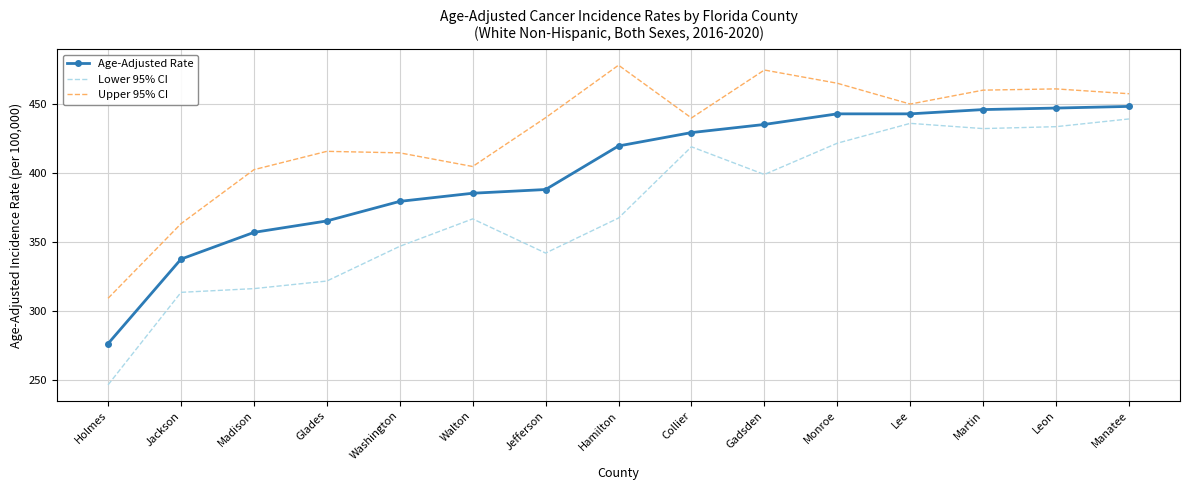

Which series has the widest spread of values?

Lower 95% CI